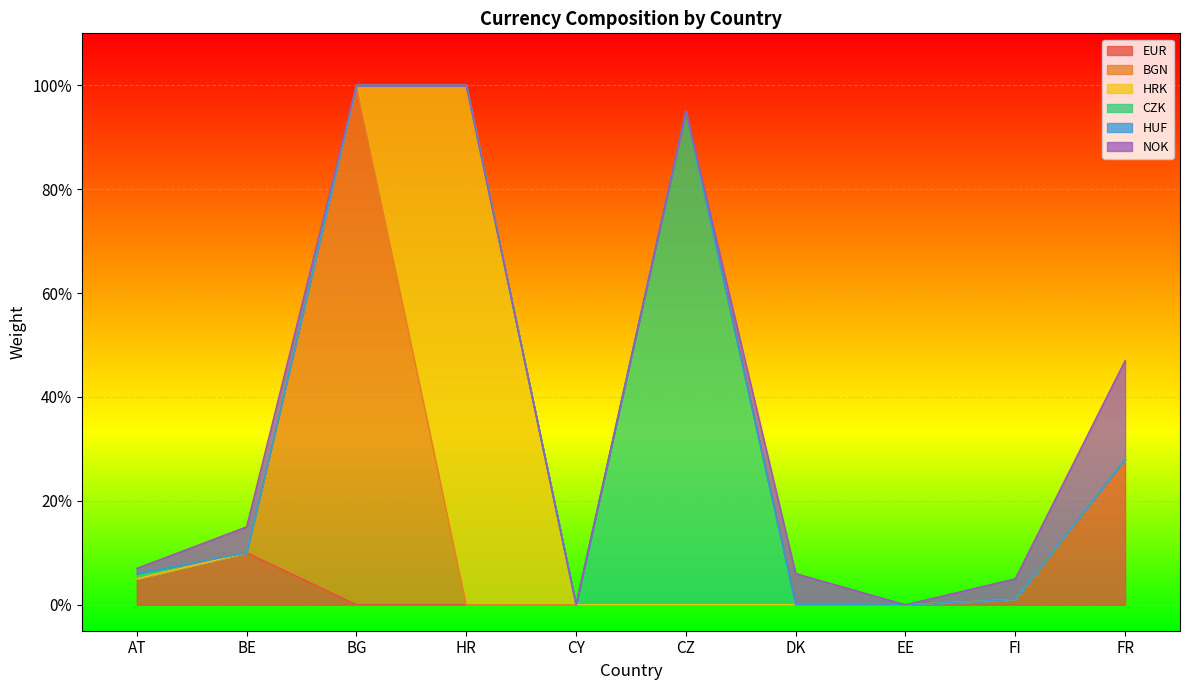

Reading right to left, what are all the values shown in this chart?

EUR: FR=0.3	FI=0.0	EE=0.0	DK=0.0	CZ=0.0	CY=0.0	HR=0.0	BG=0.0	BE=0.1	AT=0.1
BGN: FR=0.0	FI=0.0	EE=0.0	DK=0.0	CZ=0.0	CY=0.0	HR=0.0	BG=1.0	BE=0.0	AT=0.0
HRK: FR=0.0	FI=0.0	EE=0.0	DK=0.0	CZ=0.0	CY=0.0	HR=1.0	BG=0.0	BE=0.0	AT=0.0
CZK: FR=0.0	FI=0.0	EE=0.0	DK=0.0	CZ=0.9	CY=0.0	HR=0.0	BG=0.0	BE=0.0	AT=0.0
HUF: FR=0.0	FI=0.0	EE=0.0	DK=0.0	CZ=0.0	CY=0.0	HR=0.0	BG=0.0	BE=0.0	AT=0.0
NOK: FR=0.2	FI=0.0	EE=0.0	DK=0.1	CZ=0.0	CY=0.0	HR=0.0	BG=0.0	BE=0.1	AT=0.0